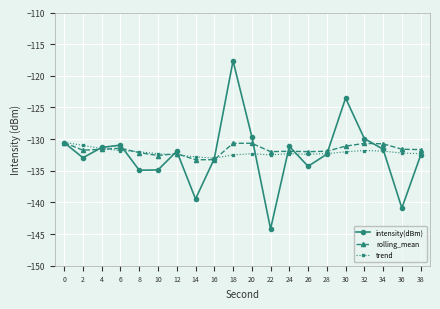

Is it true that trend equals -131.0 at 2?

True